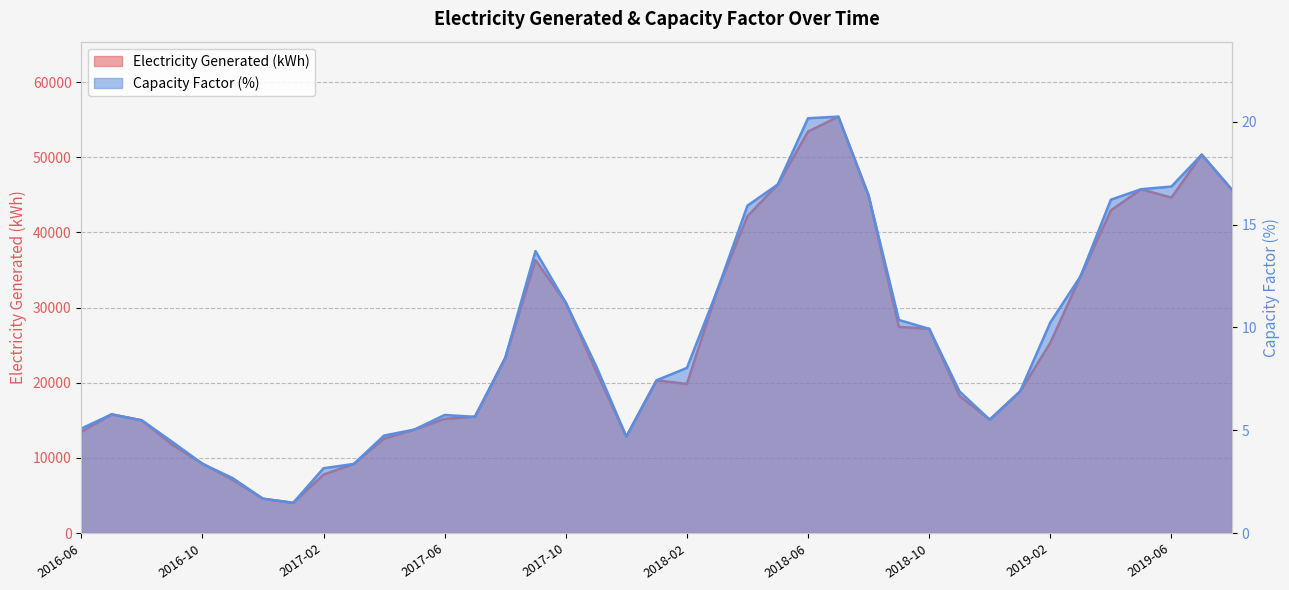

What are all the series names shown in the legend?

Electricity Generated (kWh), Capacity Factor (%)